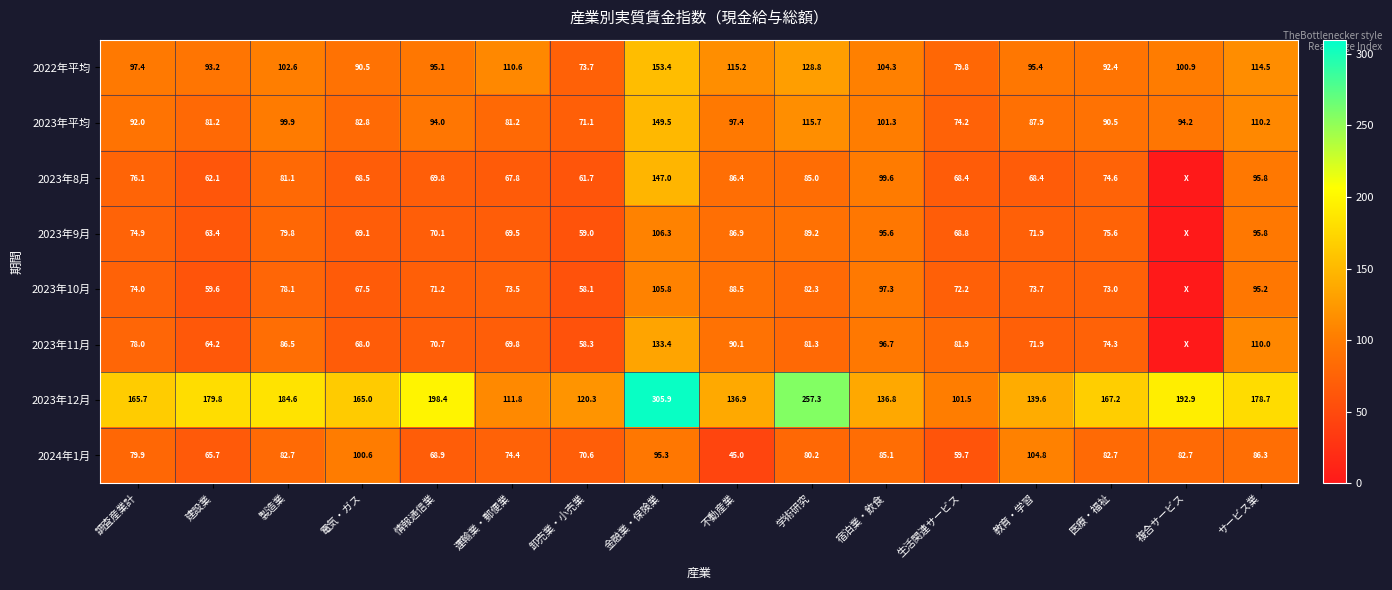

What is the difference between the second highest and minimum values in the 2023年12月 series?

155.8